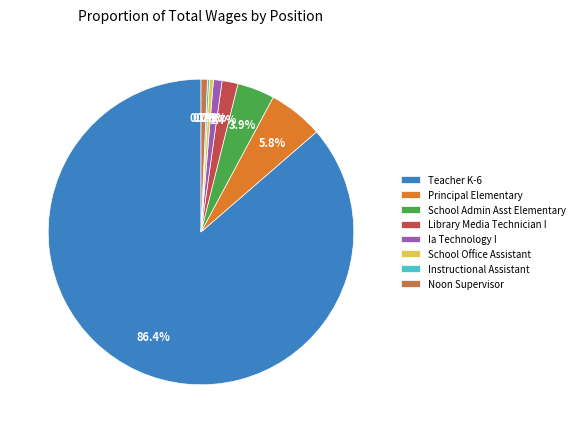

Which has a higher value, School Admin Asst Elementary or School Office Assistant?

School Admin Asst Elementary